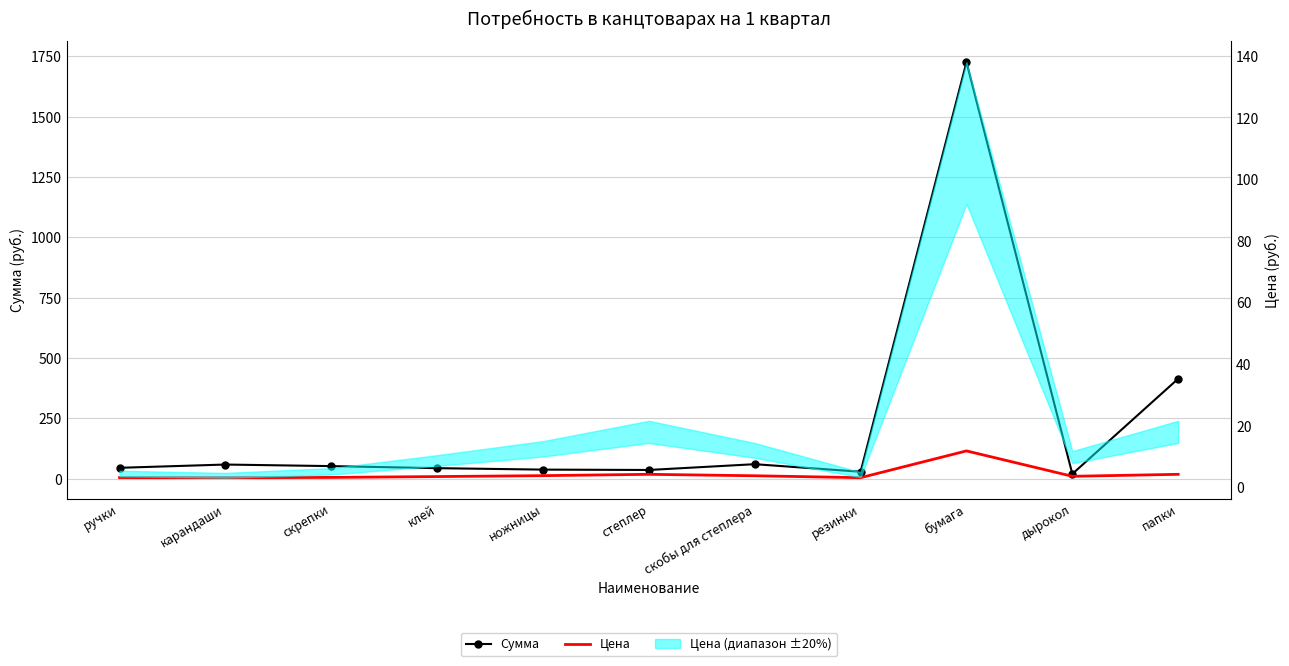

What is the value of the Сумма point at the 9th from the left?

1725.0